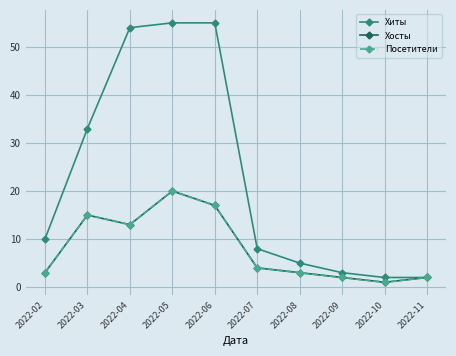

What is the value of the Посетители point at the 1st from the left?

3